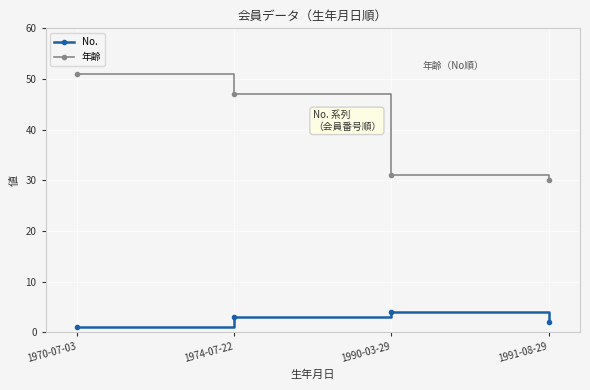

Is it true that 年齢 equals 14 at 1991-08-29?

False